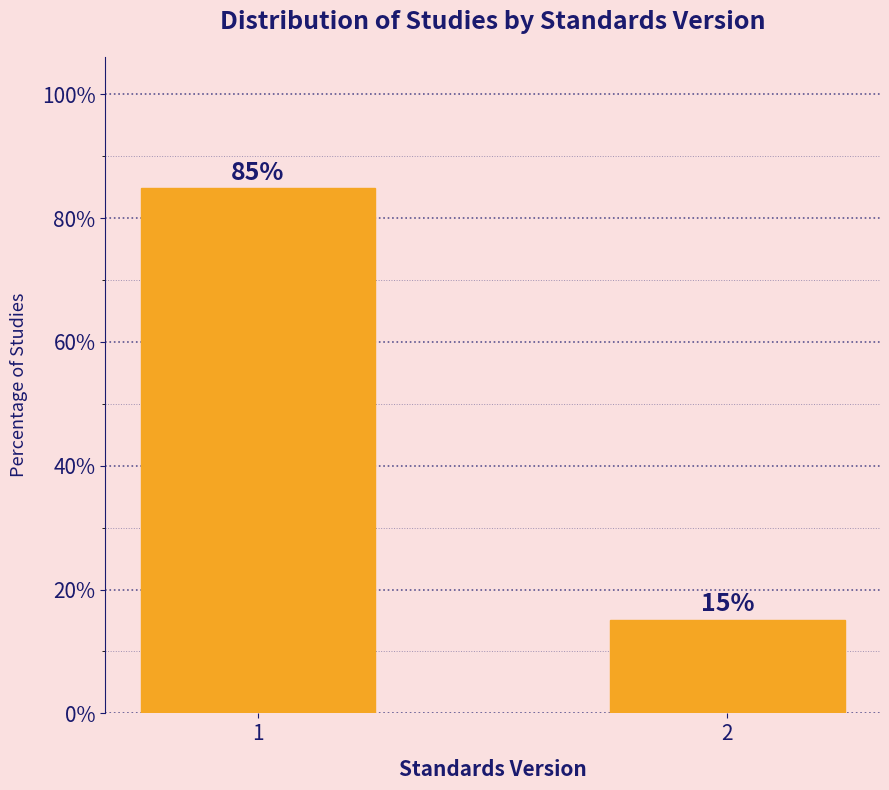

List the labels in order of value, largest first.

1, 2